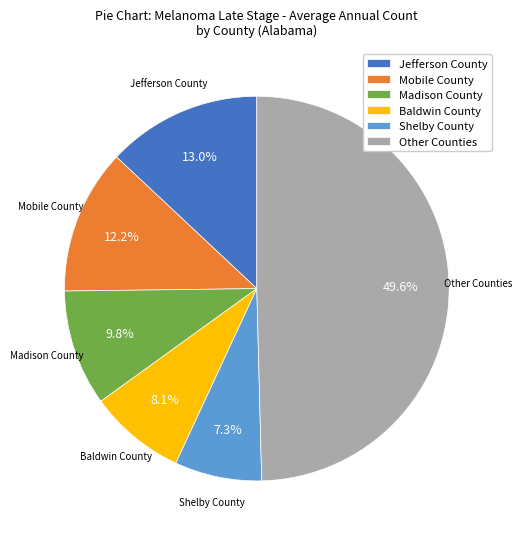

Does Shelby County represent more than half of the total?

No